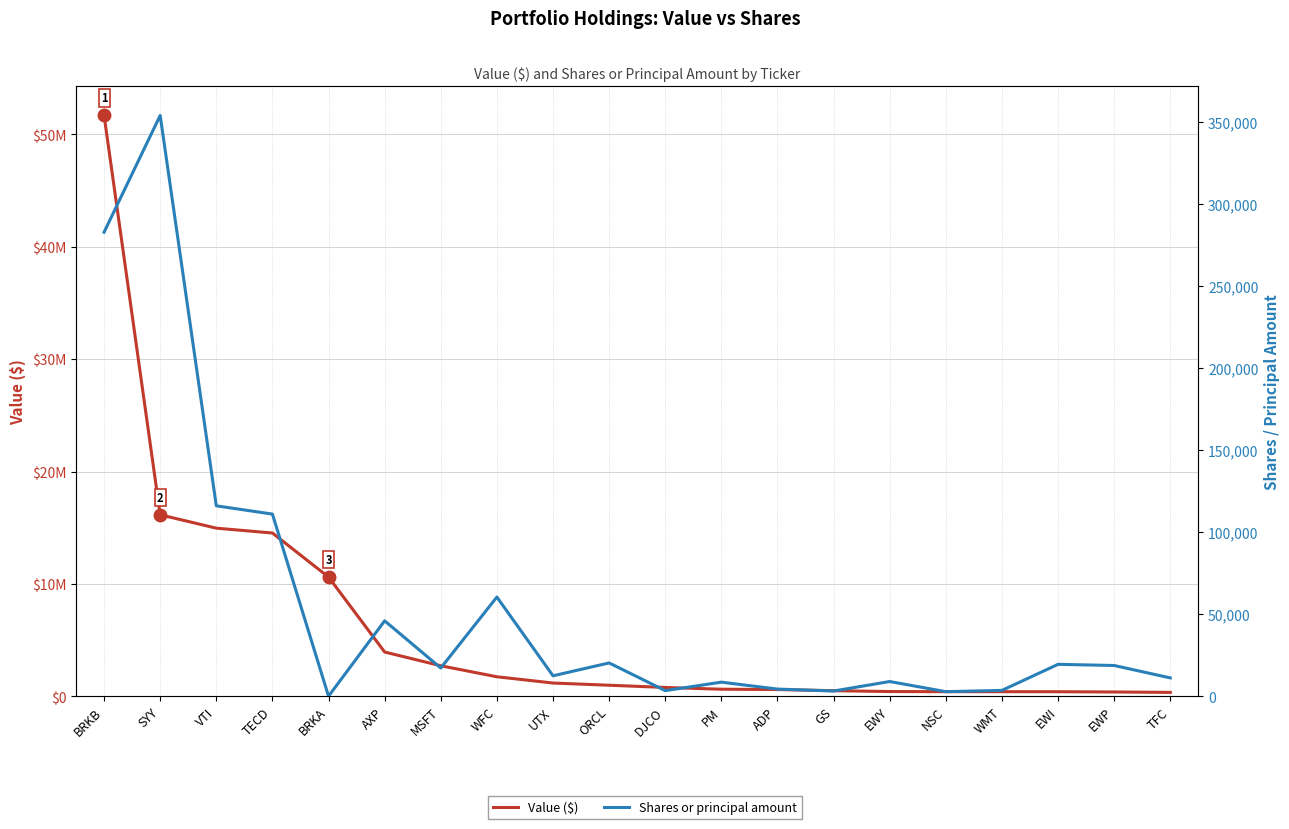

How many categories are shown in the chart?

20